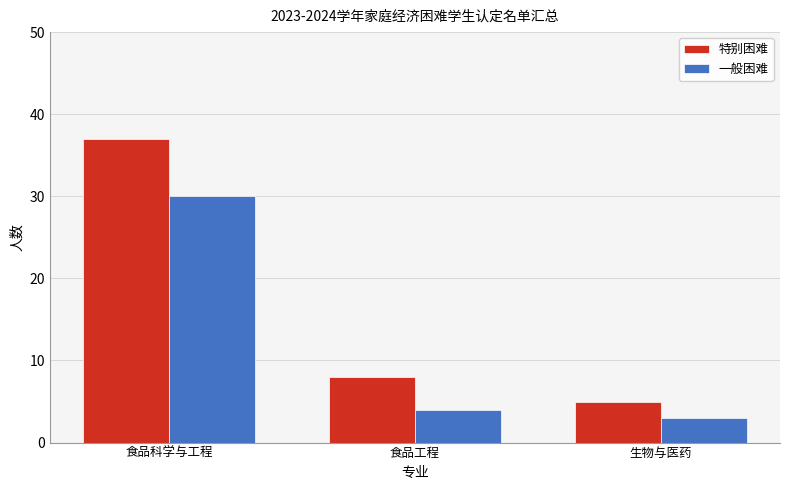

At which category does the chart reach its minimum across all series?

生物与医药